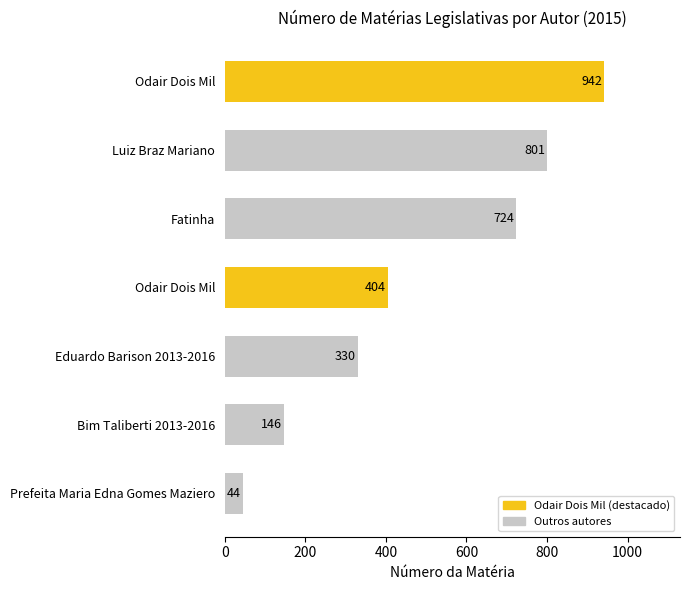

Count the number of data series in this chart.

1